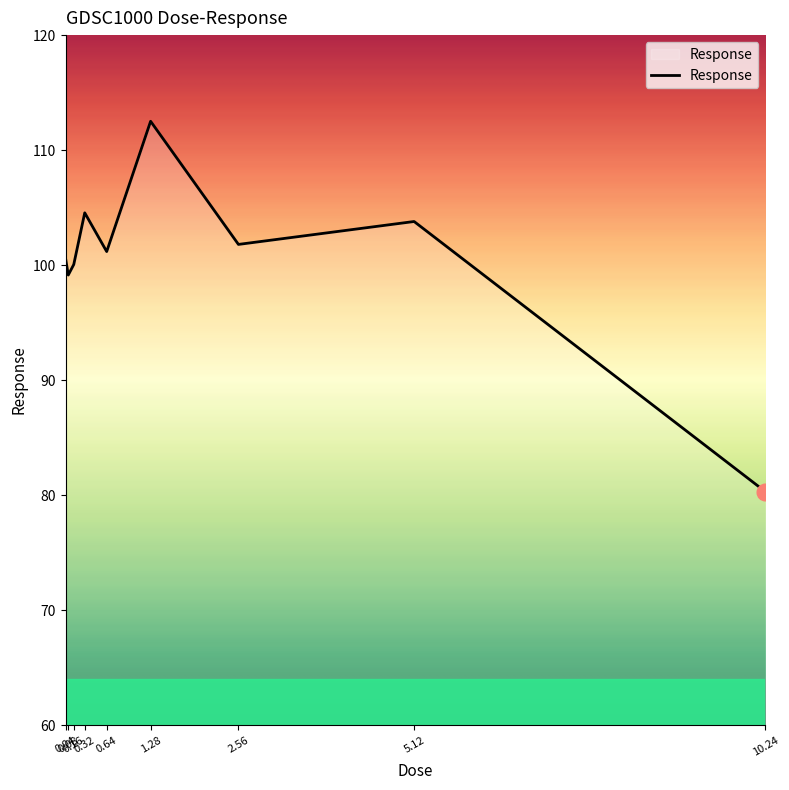

What is the sum of all values?

903.9